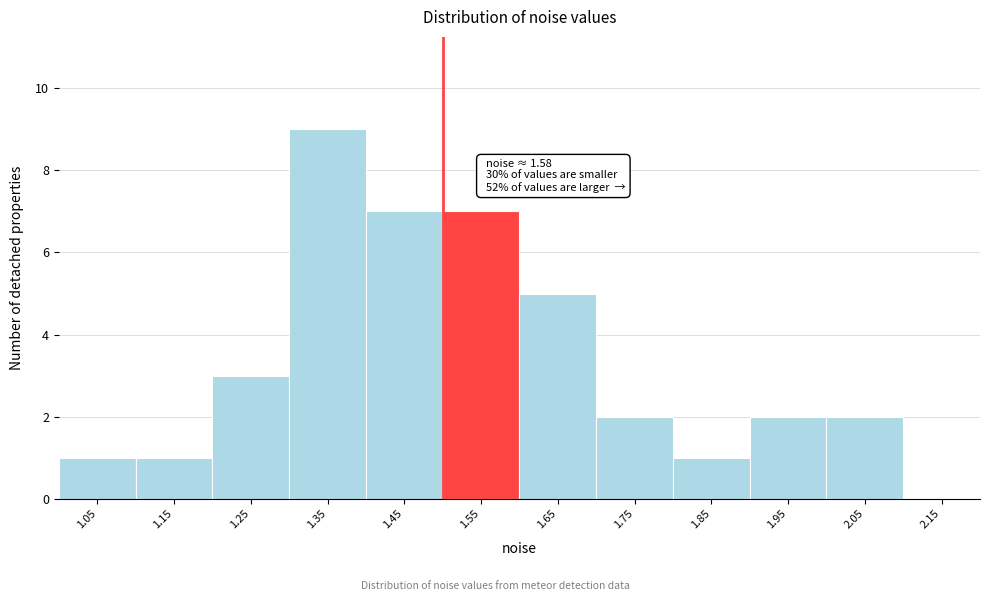

Which range on the x-axis has the tallest bar?

1.3 to 1.4